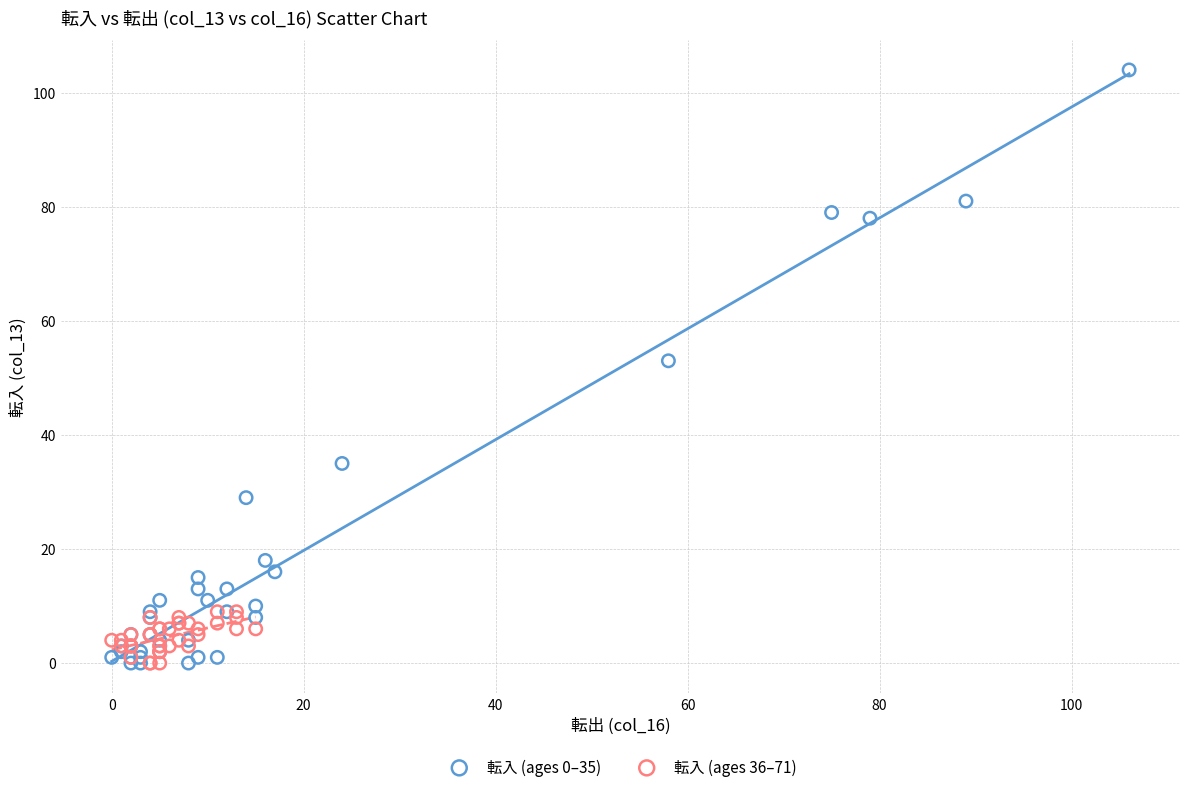

What are all the series names shown in the legend?

転入 (ages 0–35), 転入 (ages 36–71)